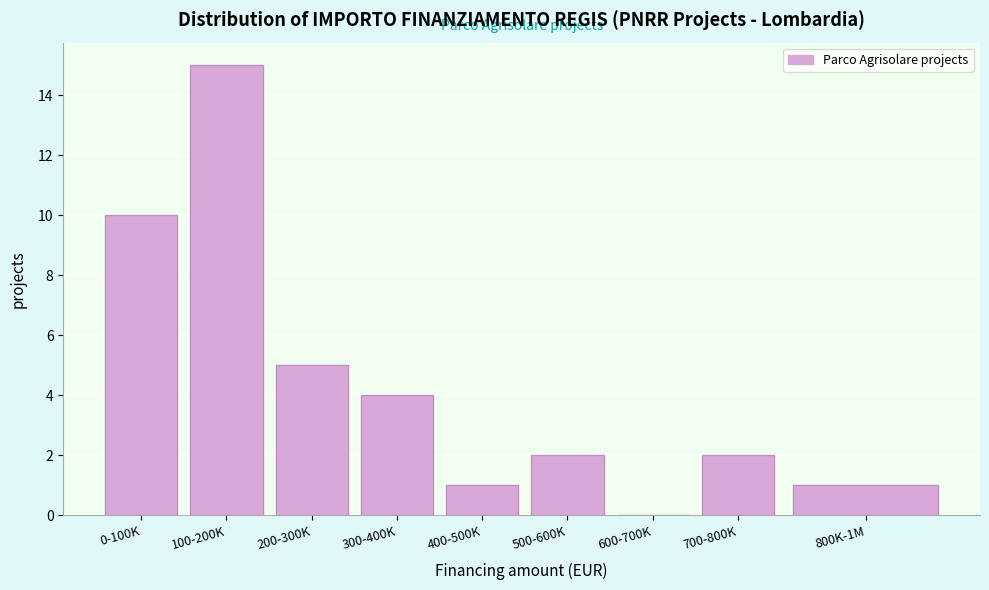

Reading left to right, what are all the values shown in this chart?

0-100K=10	100-200K=15	200-300K=5	300-400K=4	400-500K=1	500-600K=2	600-700K=0	700-800K=2	800K-1M=1